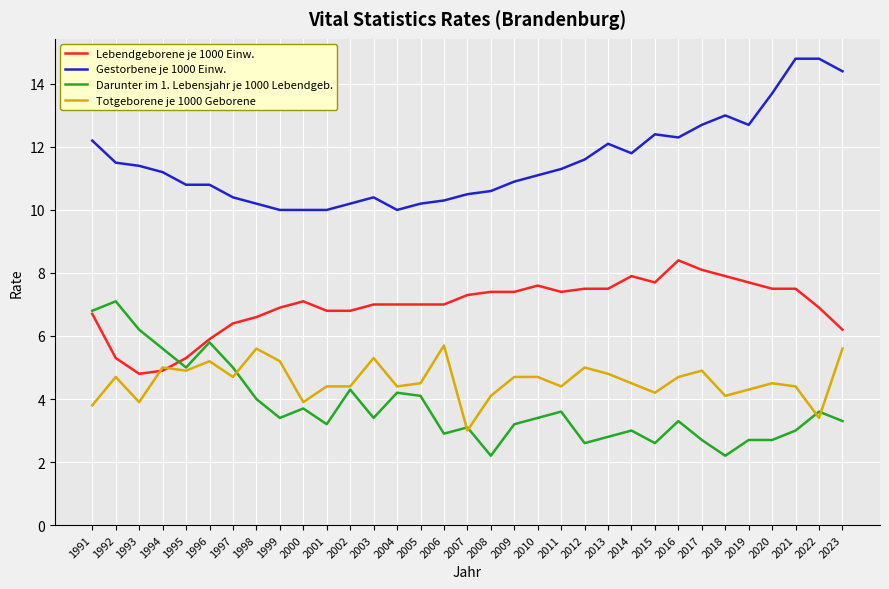

True or false: Gestorbene je 1000 Einw. has more than 2 points higher than both neighbors.

True